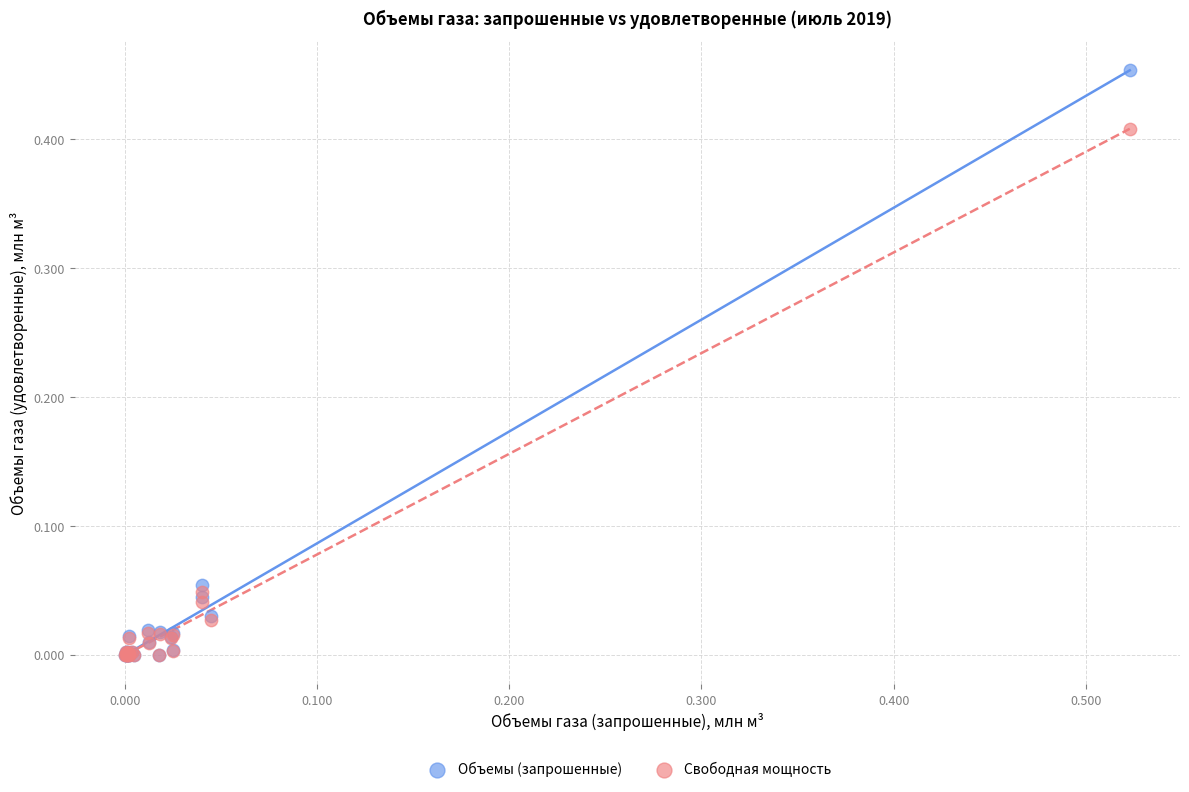

Which series contains the highest Y value?

Объемы (запрошенные)